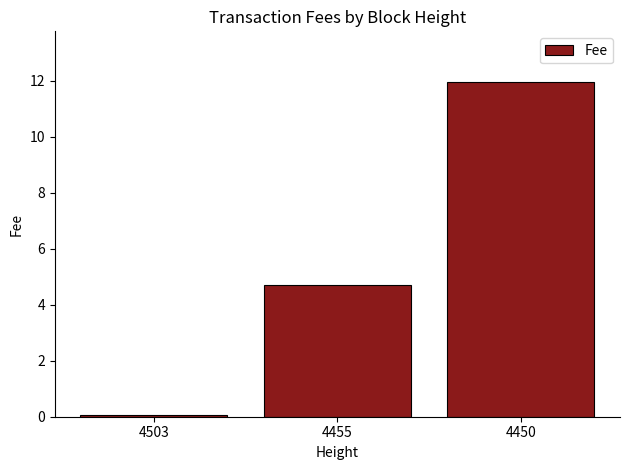

At which label does the data first exceed 4?

4455